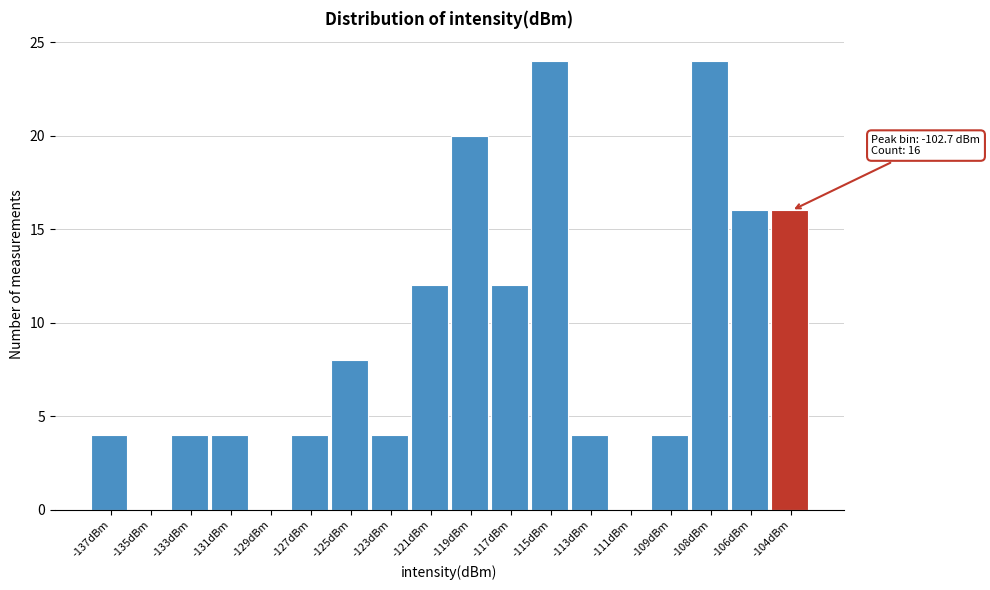

Reading right to left, extract all data points from this chart.

-104dBm=16	-106dBm=16	-108dBm=24	-109dBm=4	-111dBm=0	-113dBm=4	-115dBm=24	-117dBm=12	-119dBm=20	-121dBm=12	-123dBm=4	-125dBm=8	-127dBm=4	-129dBm=0	-131dBm=4	-133dBm=4	-135dBm=0	-137dBm=4